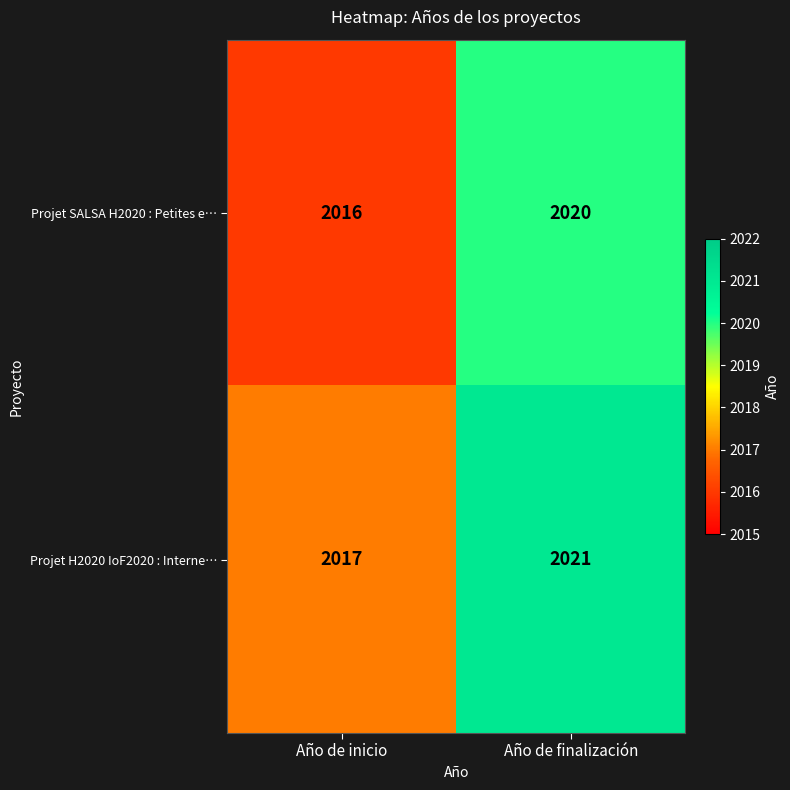

The value of Projet SALSA H2020 : Petites e… at Año de finalización is 2020. True or false?

True